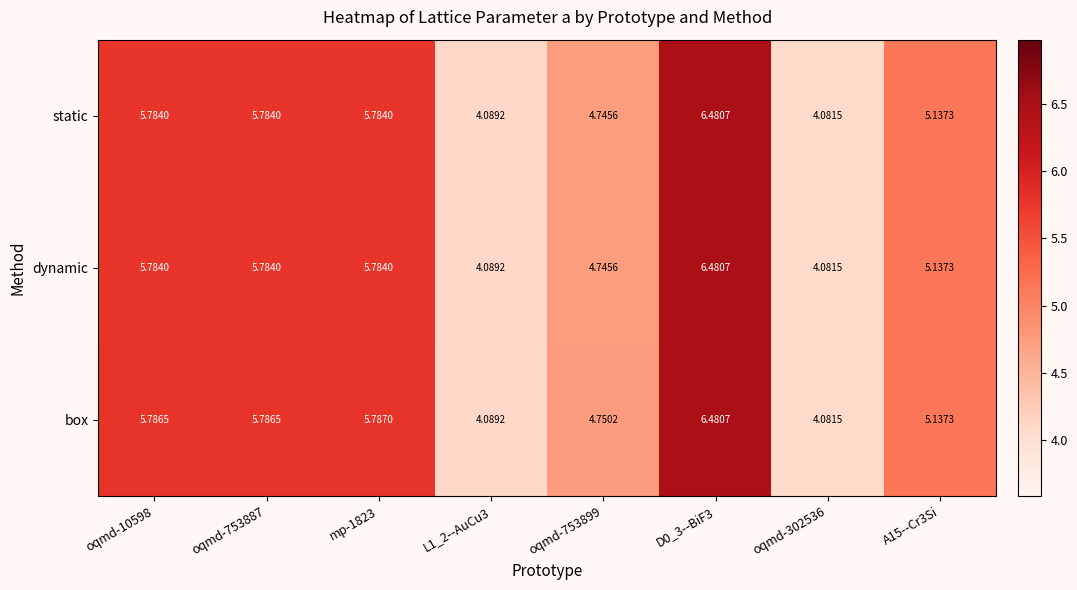

Is the value of box at mp-1823 greater than the value of dynamic at oqmd-753887?

Yes